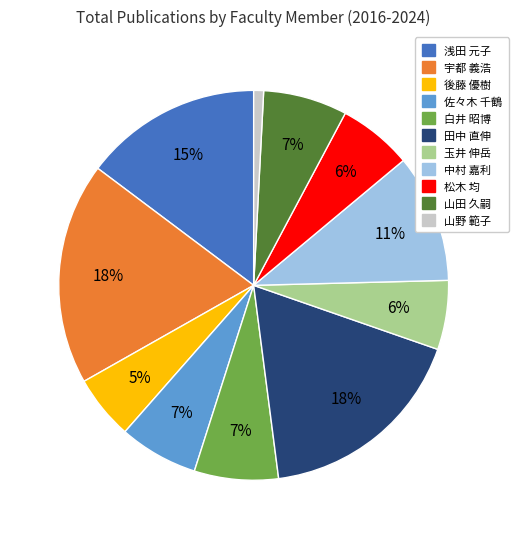

To the nearest percent, what percentage of the pie is 中村 嘉利?

11%